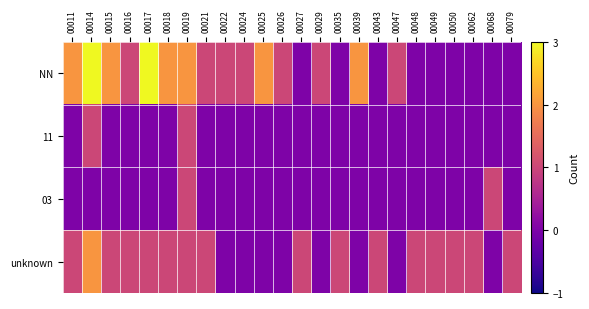

Which series changed the most between 00016 and 00017?

NN